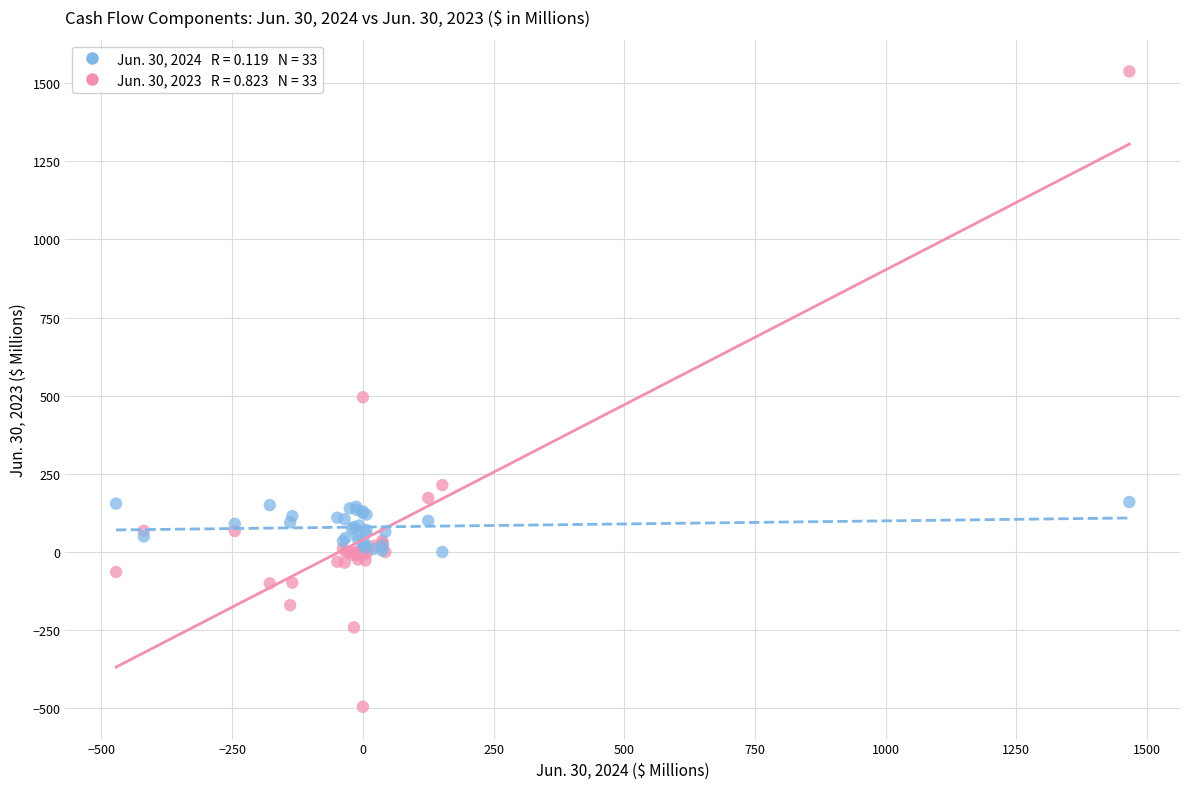

Across all series, what Y value is closest to 521?

495